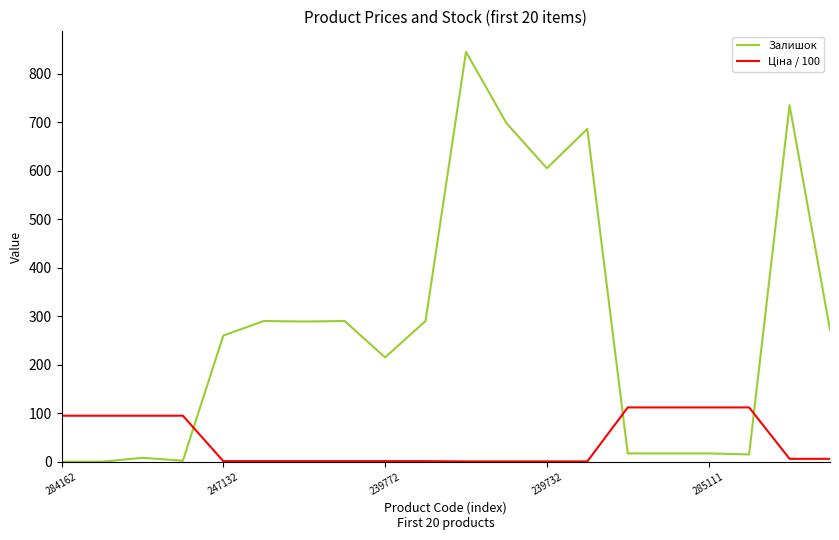

Which series has the widest spread of values?

Залишок